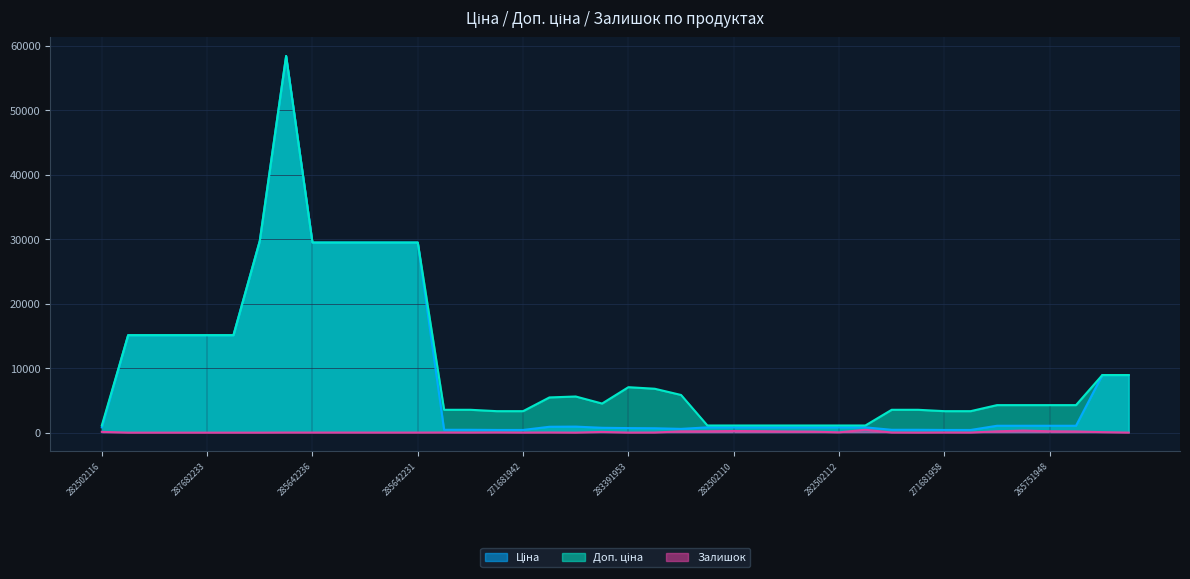

At how many categories does at least one series exceed 56094?

1